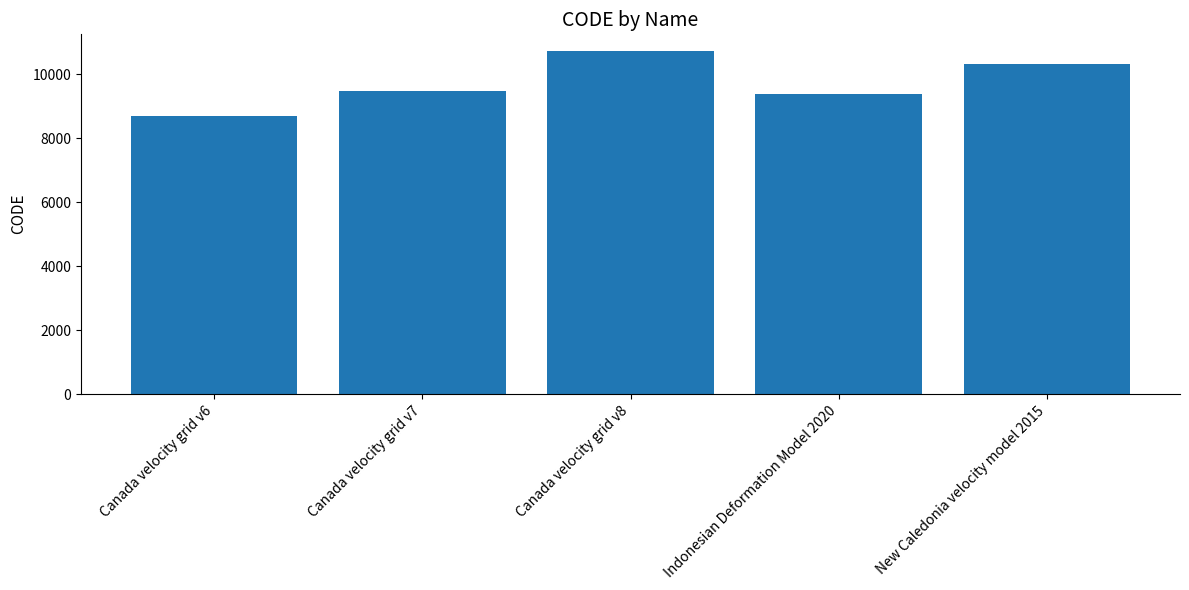

List the labels in order of value, smallest first.

Canada velocity grid v6, Indonesian Deformation Model 2020, Canada velocity grid v7, New Caledonia velocity model 2015, Canada velocity grid v8